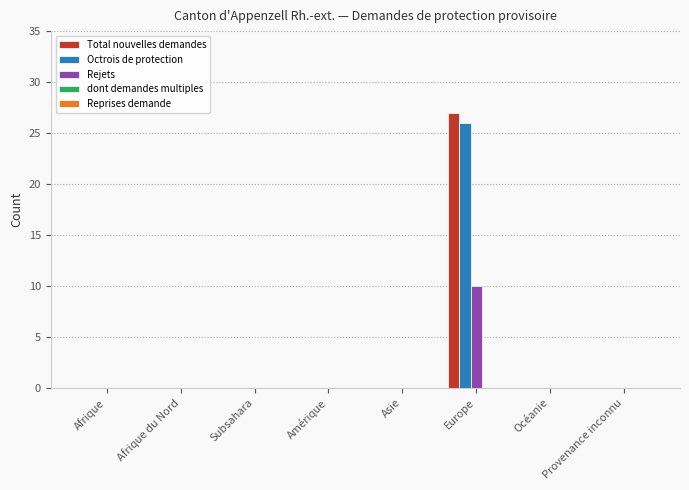

What is the sum of all Total nouvelles demandes values?

27